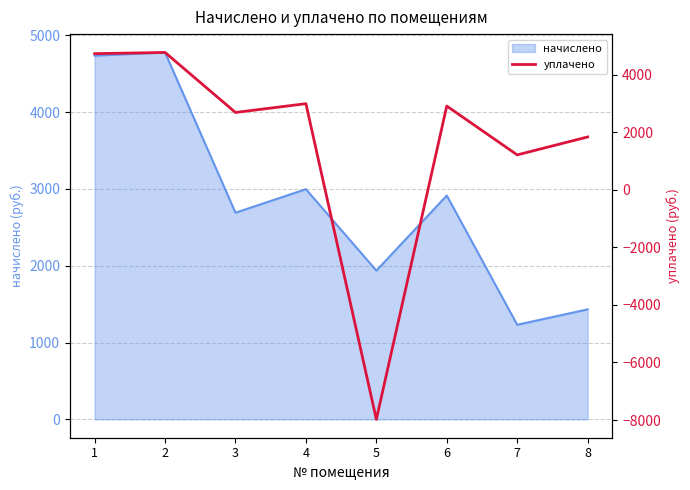

Which has a higher value, 2 or 6?

2